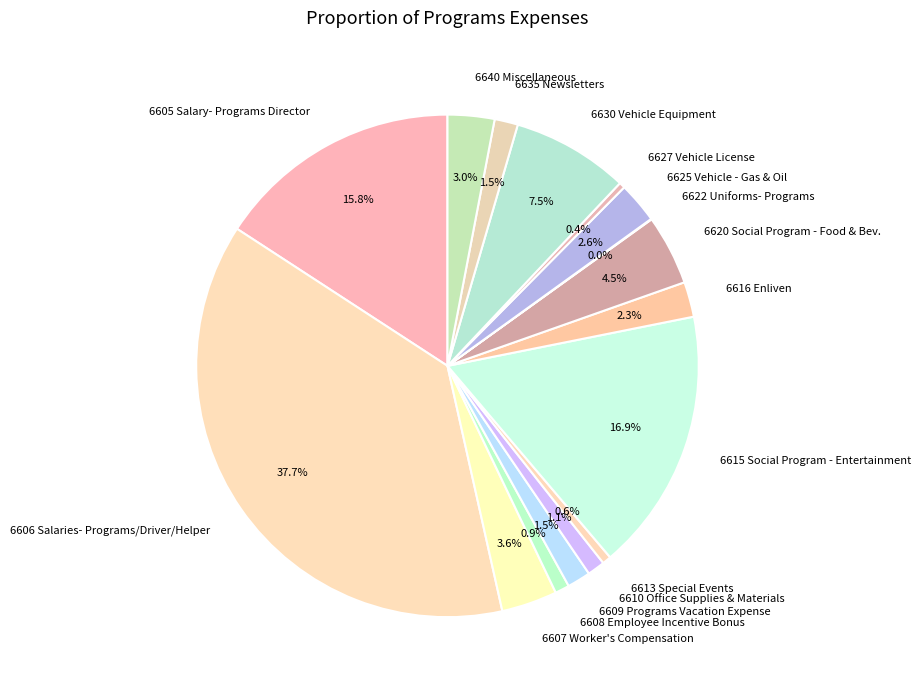

Which category has the biggest portion of the pie?

6606 Salaries- Programs/Driver/Helper